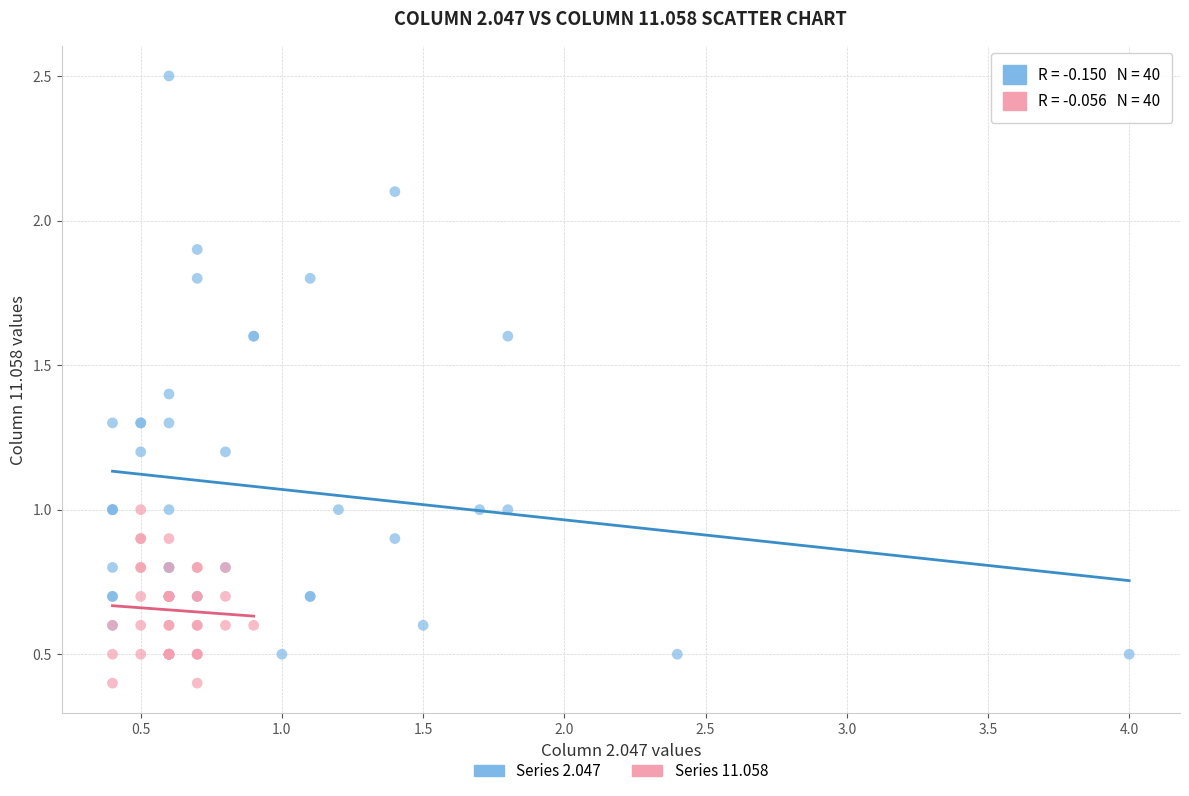

Which series has the largest Y range (max minus min)?

Series 2.047